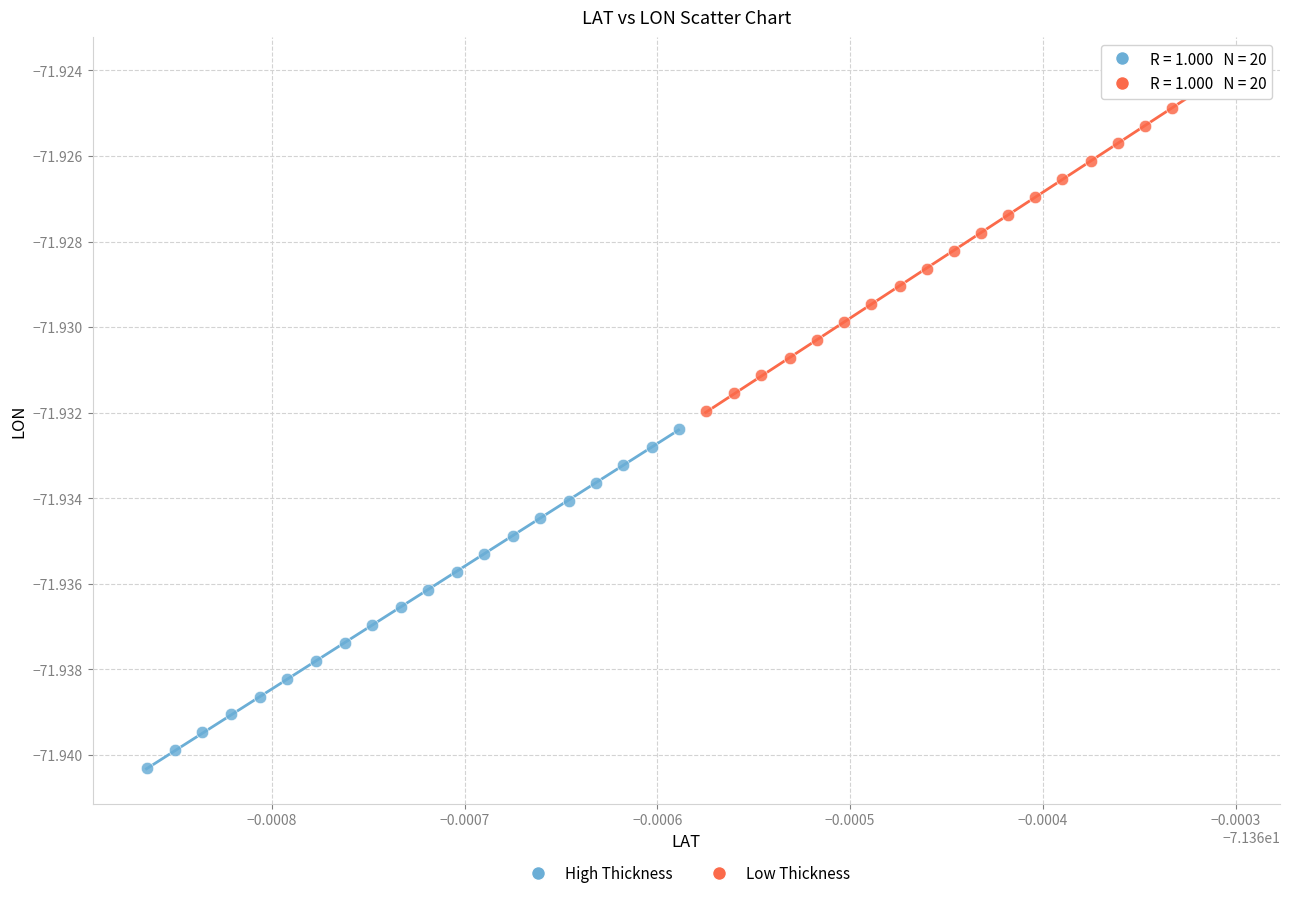

Which series reaches the minimum Y coordinate?

High Thickness